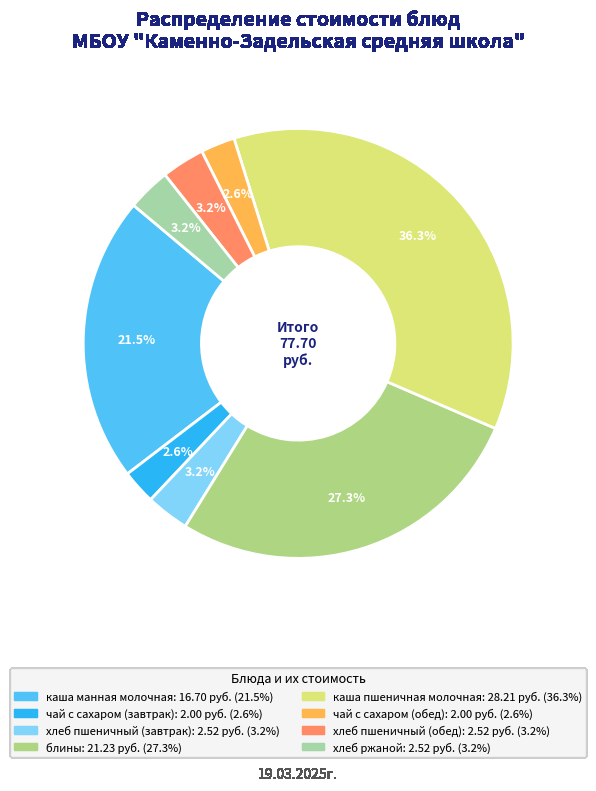

To the nearest percent, what is the combined percentage of чай с сахаром (обед) and хлеб пшеничный (обед)?

6%